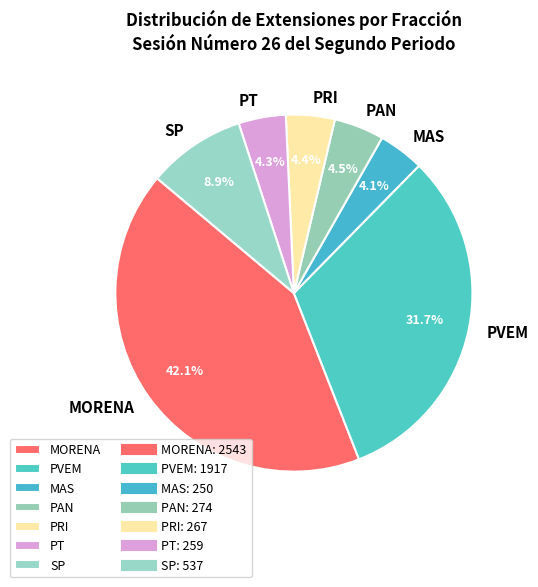

How much of the chart is everything except PAN?

95.5%